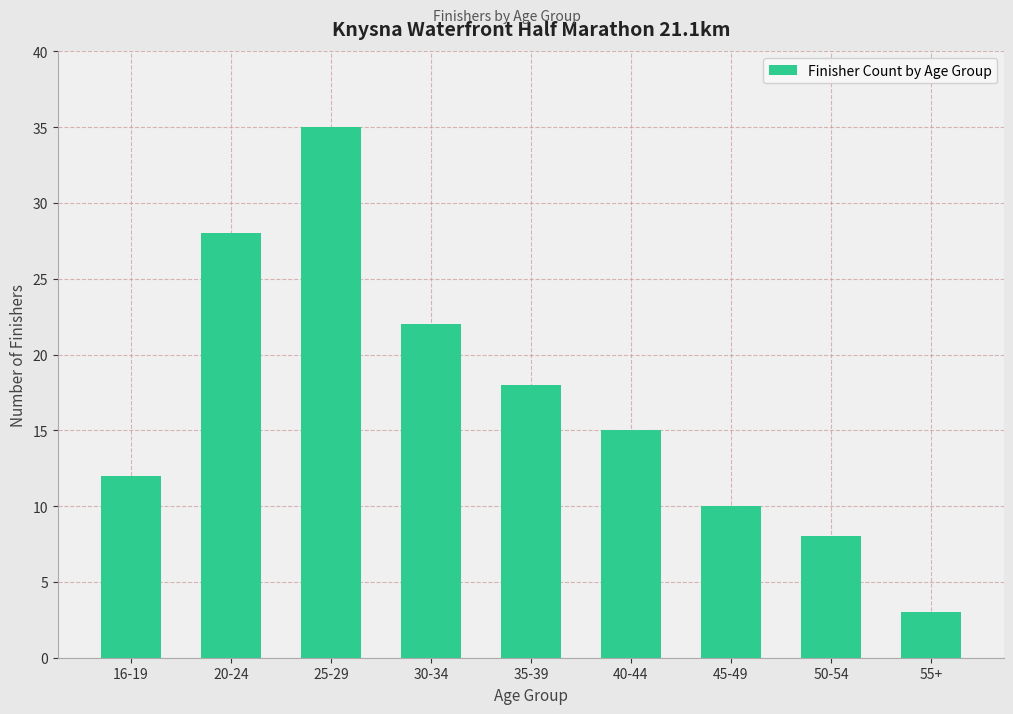

Count the number of data series in this chart.

1